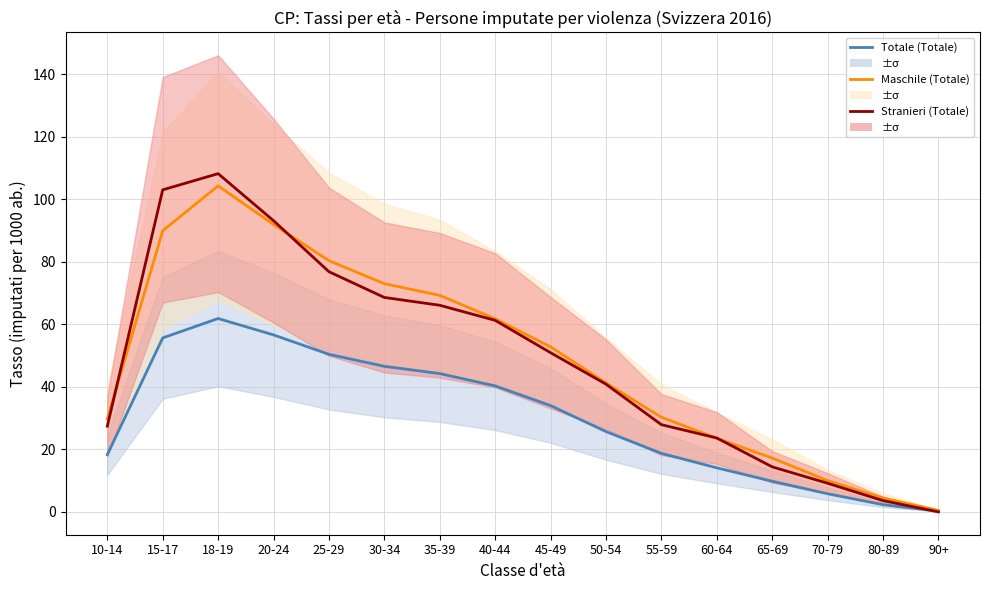

Is the value of Totale (Totale) at 25-29 greater than the value of Maschile (Totale) at 10-14?

Yes